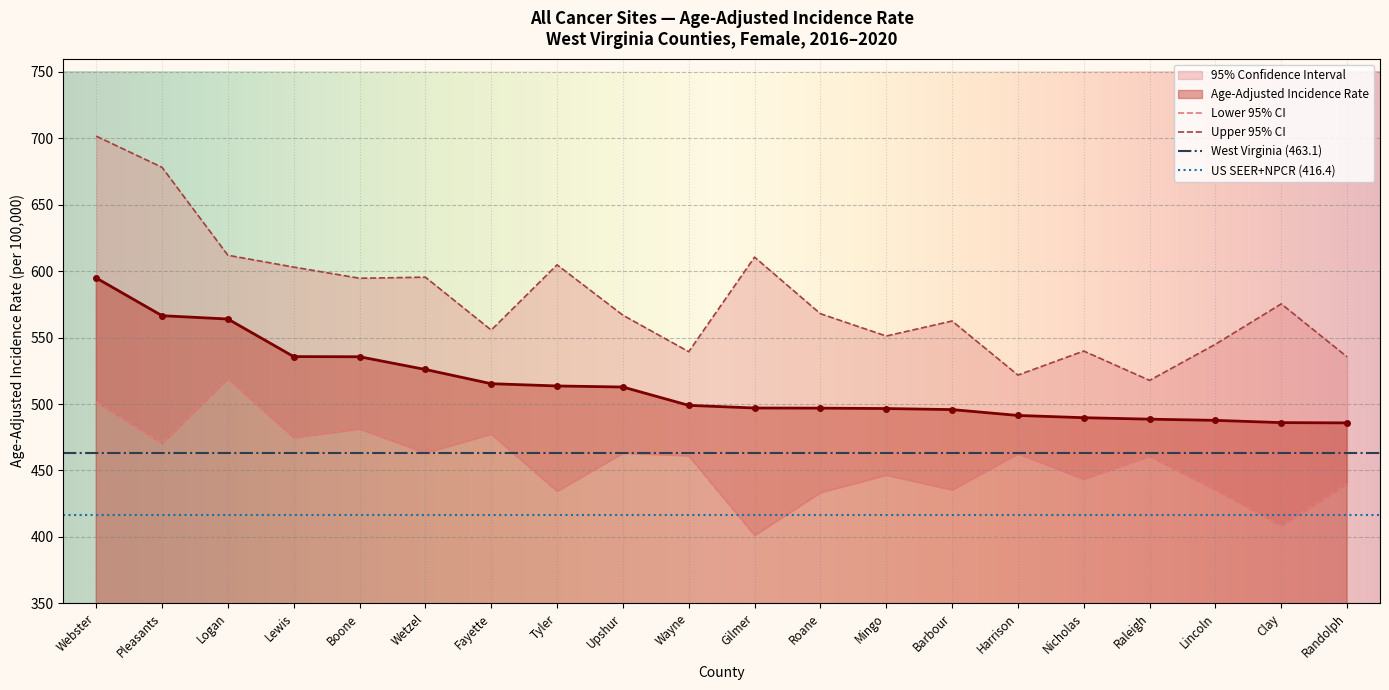

True or false: Upper 95% CI and Lower 95% CI cross at least once.

False